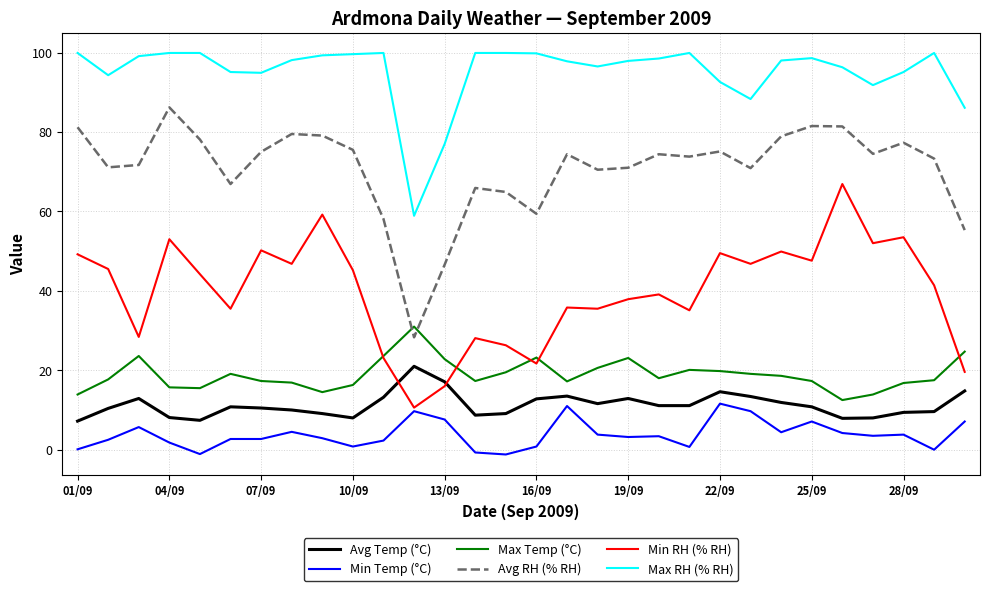

What is the lowest value of the Avg Temp (°C) series?

7.2